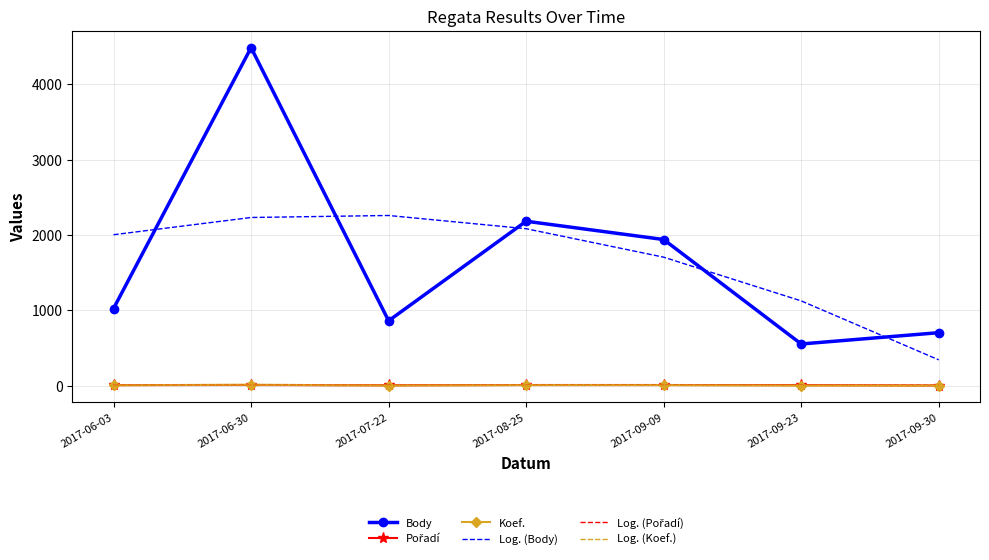

Count the Koef. values in the range 1 to 7.

6